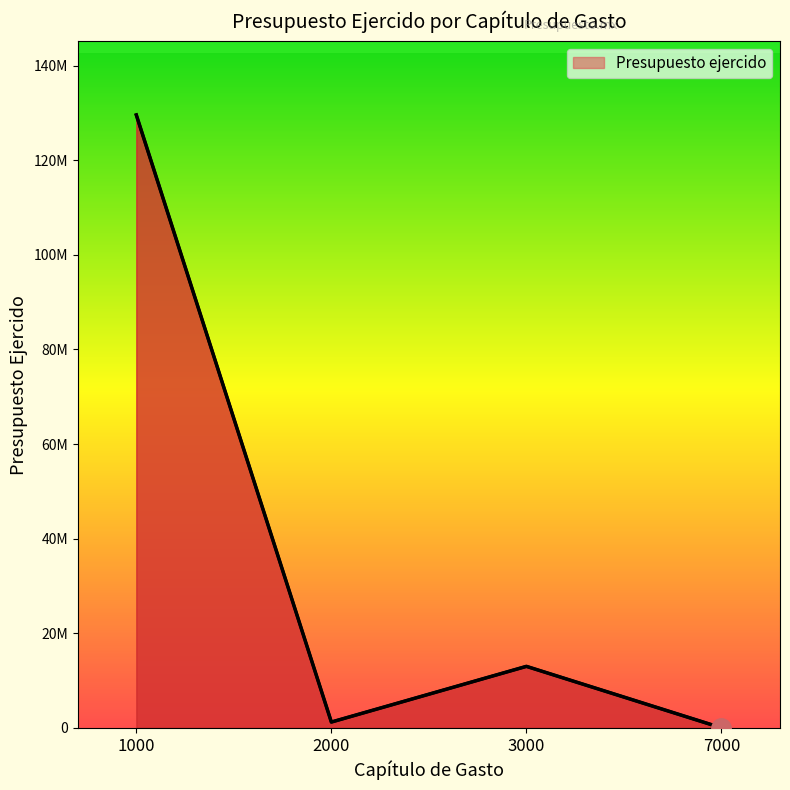

At which category does the data reach its first local peak?

3000